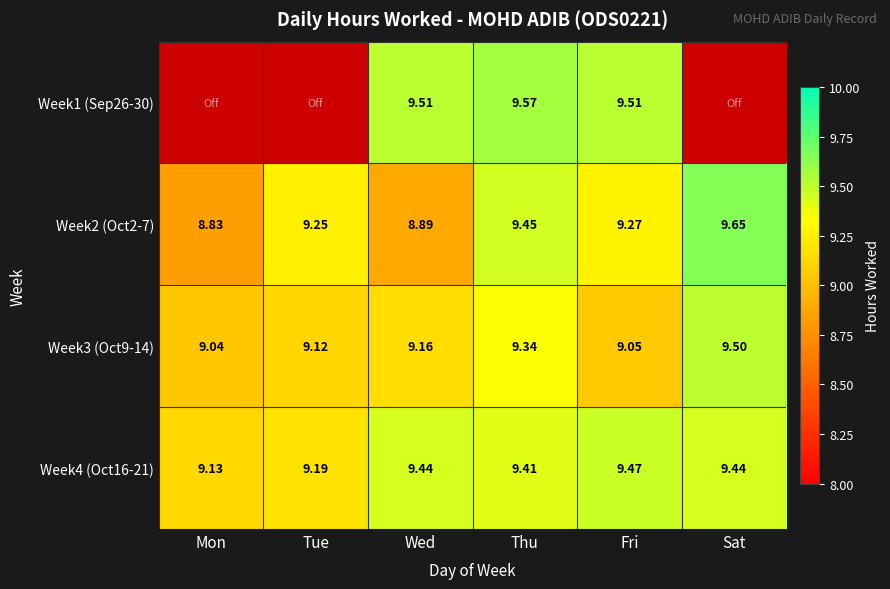

Rank the categories by Week3 (Oct9-14) value from lowest to highest.

Mon, Fri, Tue, Wed, Thu, Sat